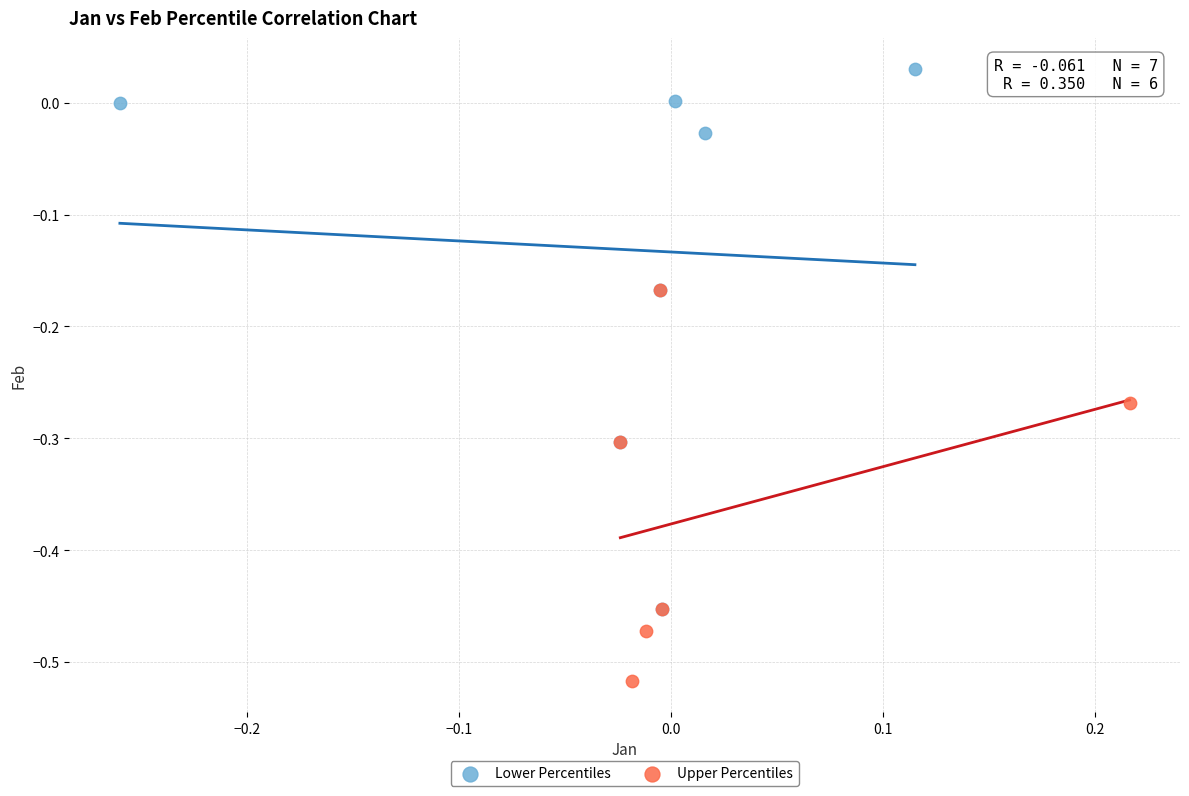

Which series contains the highest Y value?

Lower Percentiles